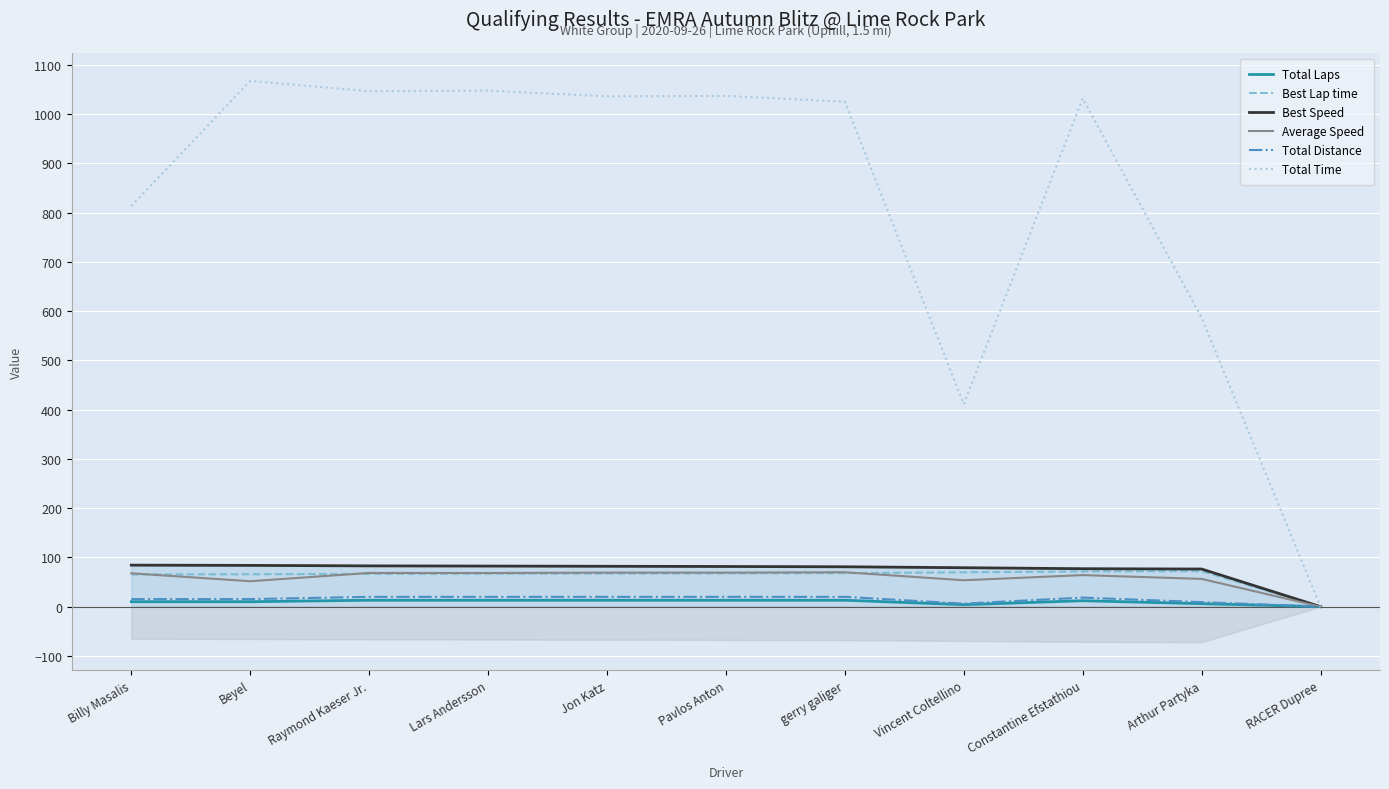

True or false: Total Laps and Total Time intersect in this chart.

False